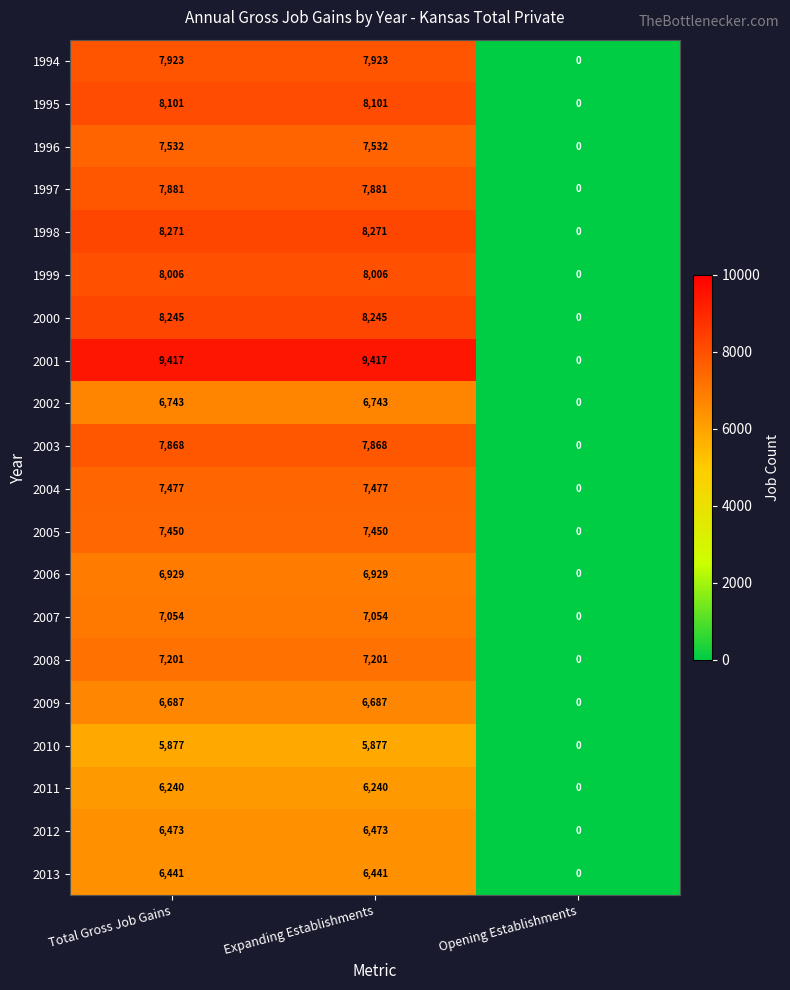

What is the total value across all series at Total Gross Job Gains?

147816